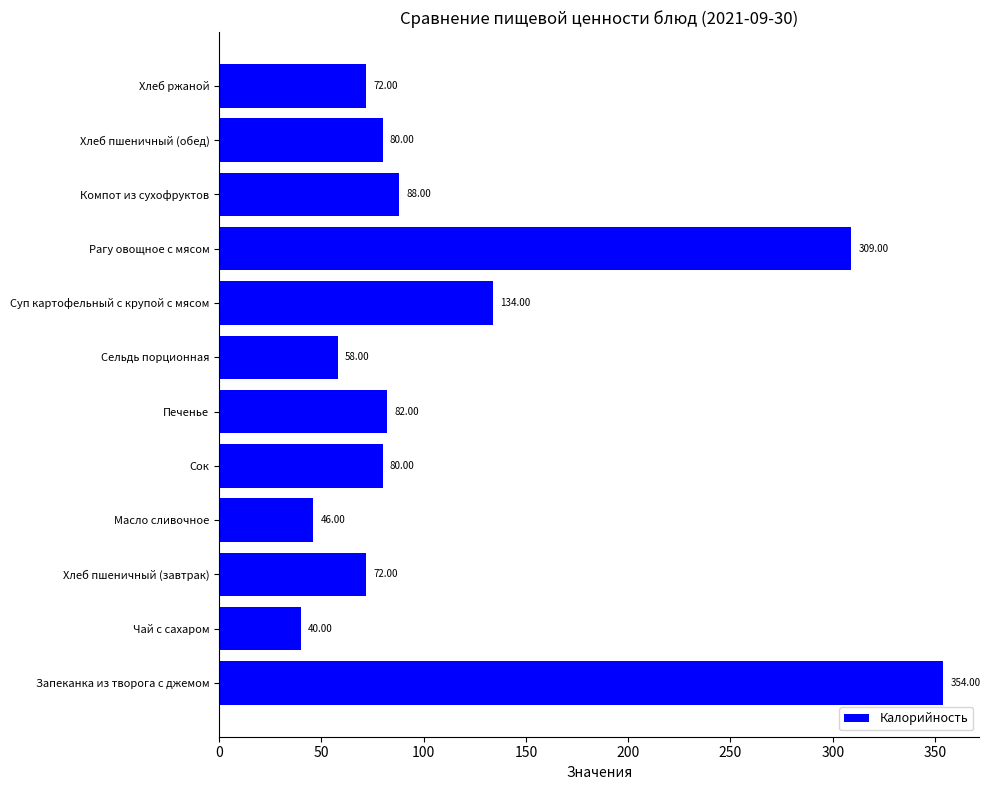

What is the sum of all values?

1415